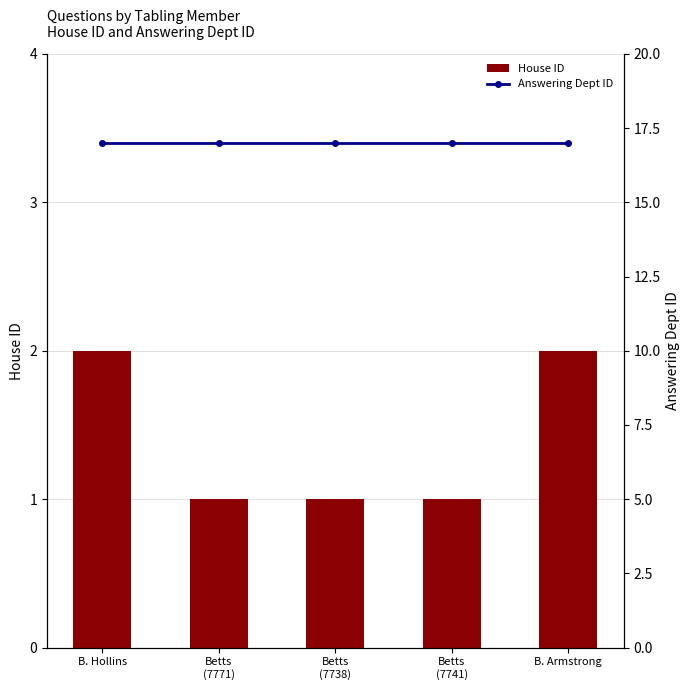

What is the difference between the House ID values at B. Armstrong and Betts
(7738)?

1